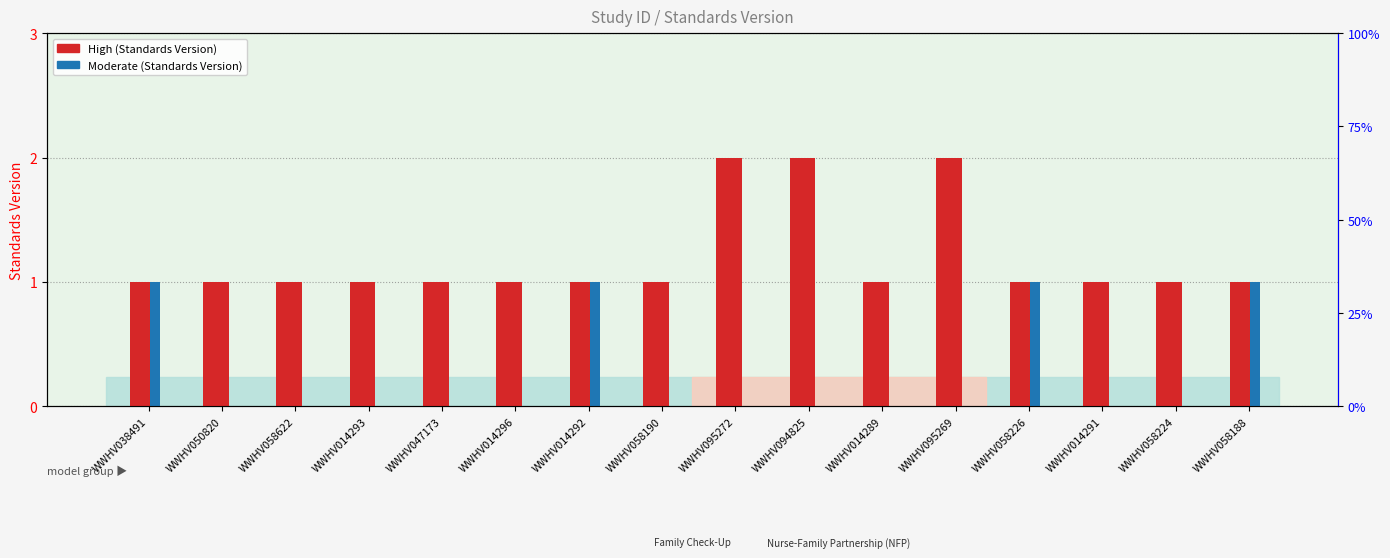

Between WWHV094825 and WWHV058226, which is larger?

WWHV094825